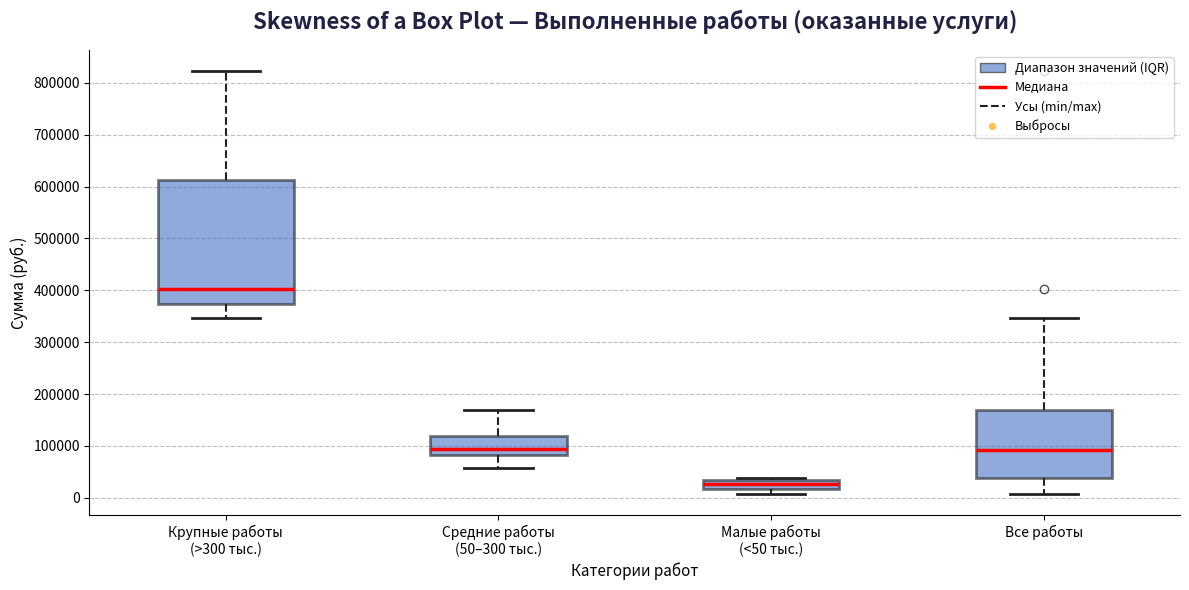

Where does the upper whisker of the box for Средние работы (50–300 тыс.) end on the y-axis? The values are not printed on the chart, so give them approximately, as read against the axis.

170000